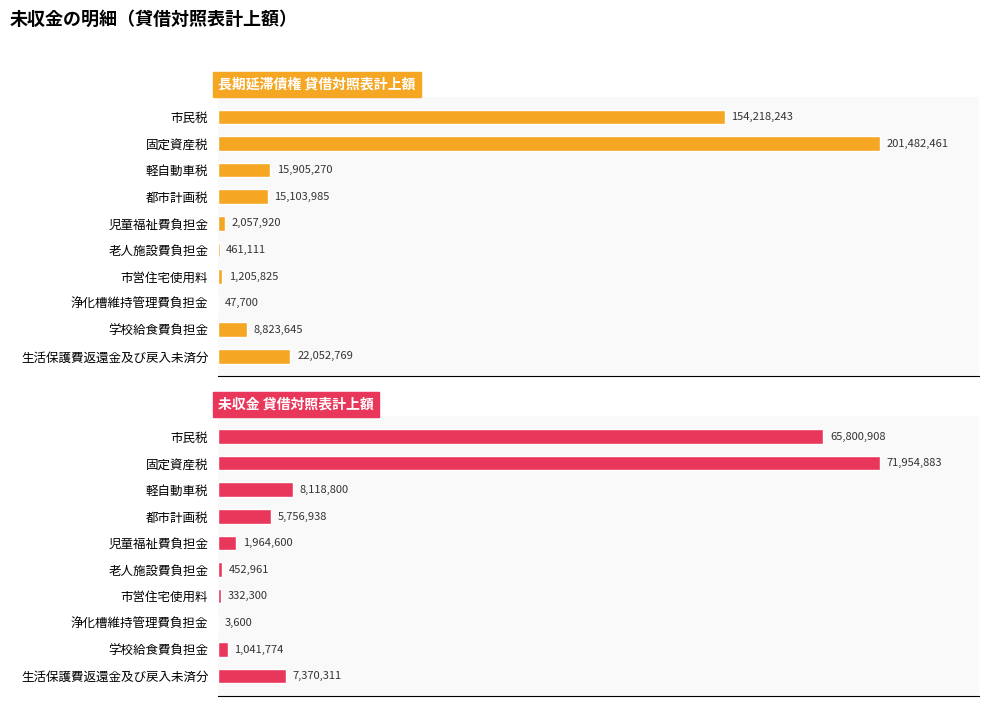

What is the maximum value shown in the chart?

201482461